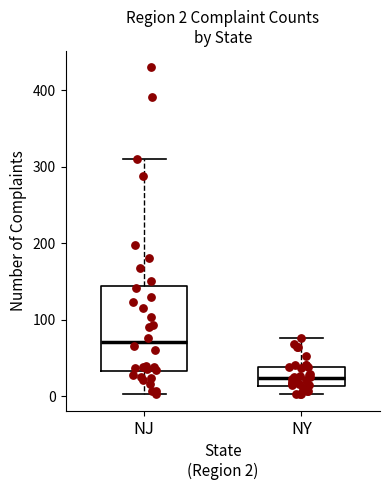

Which box has the lowest median line?

NY